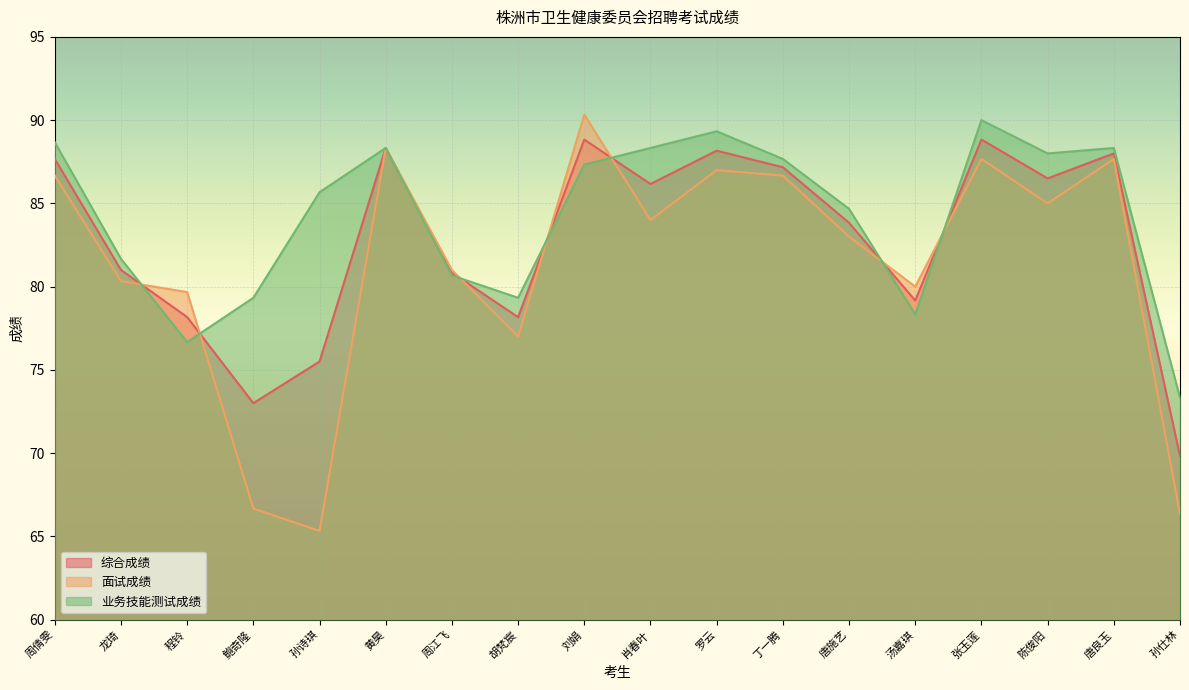

How many categories are shown in the chart?

18